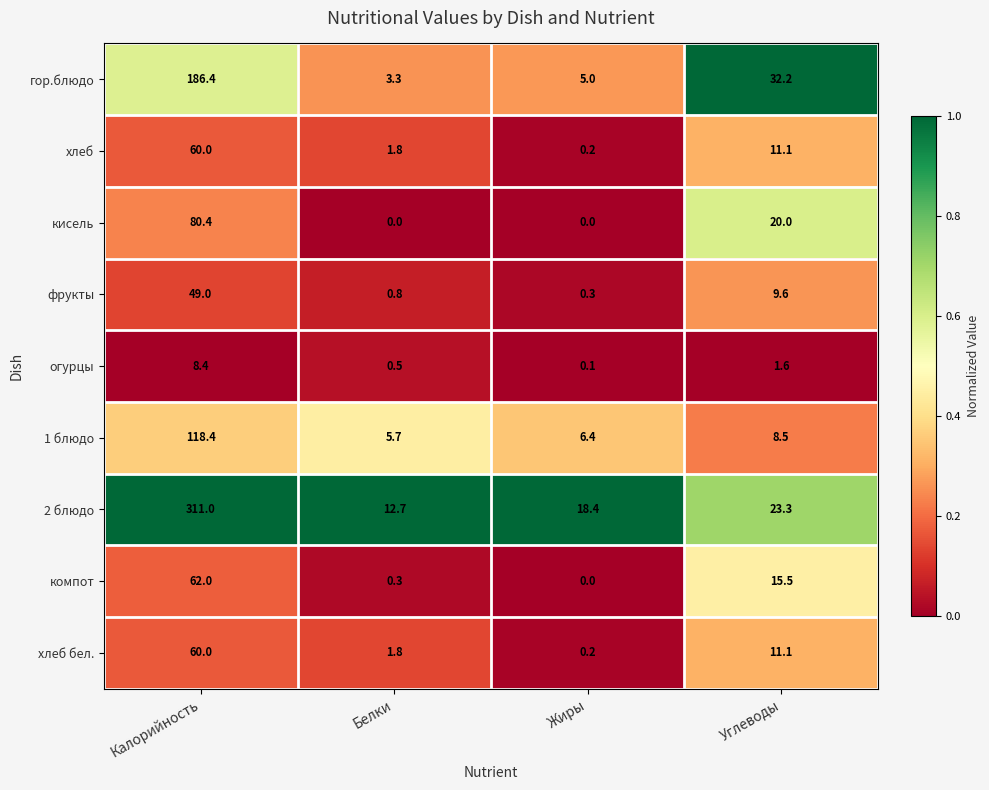

Which label corresponds to the largest value in the chart?

Калорийность